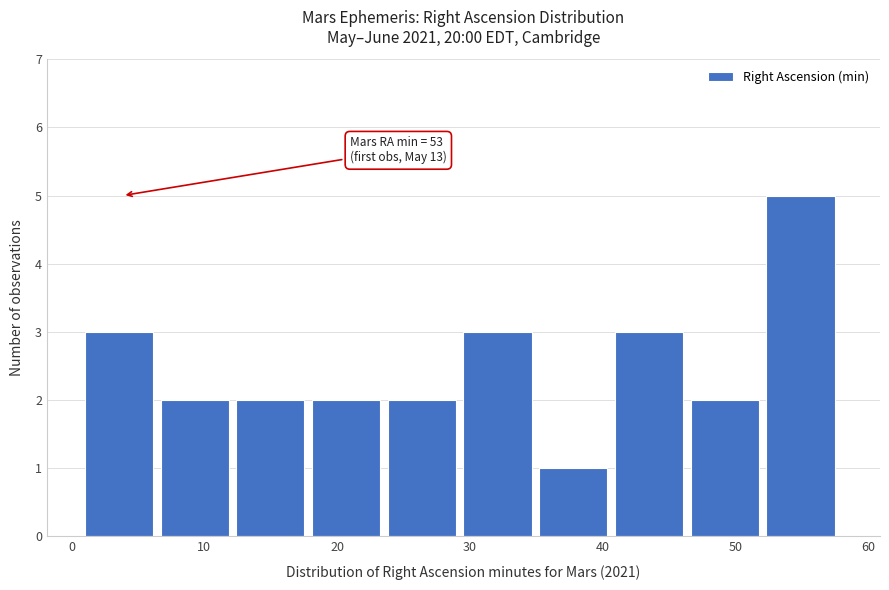

Which range on the x-axis has the tallest bar?

52.3 to 58.0